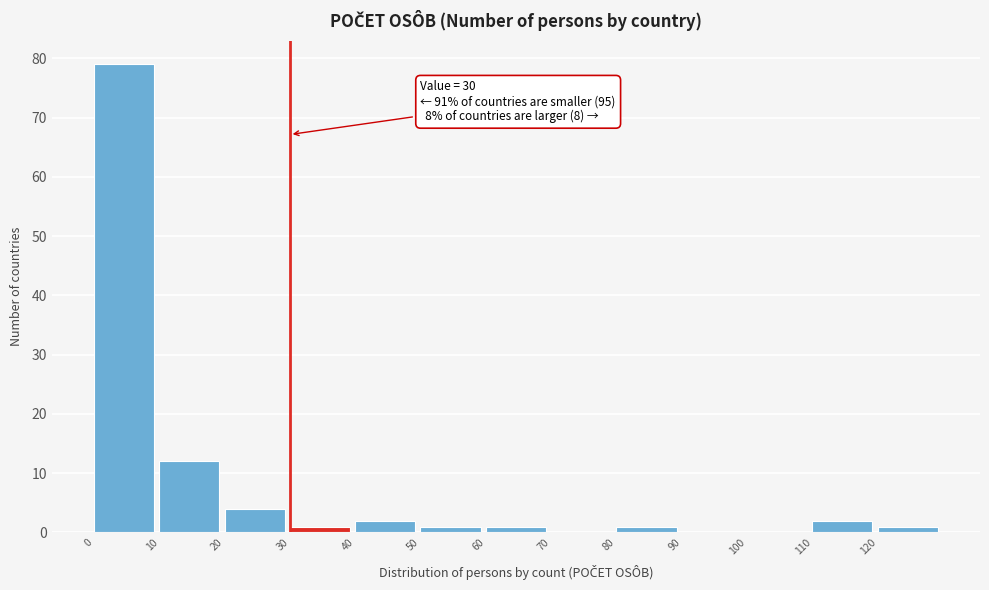

Which range on the x-axis has the tallest bar?

0 to 10